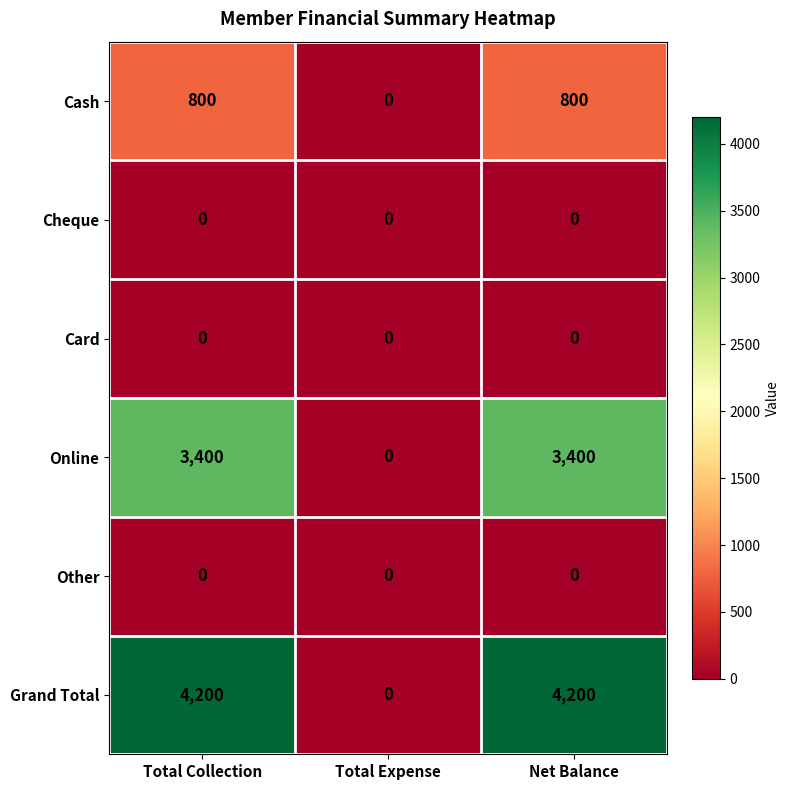

Which series has the widest spread of values?

Grand Total